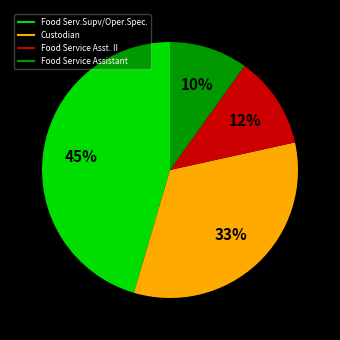

True or false: Custodian accounts for 33% of the total.

True